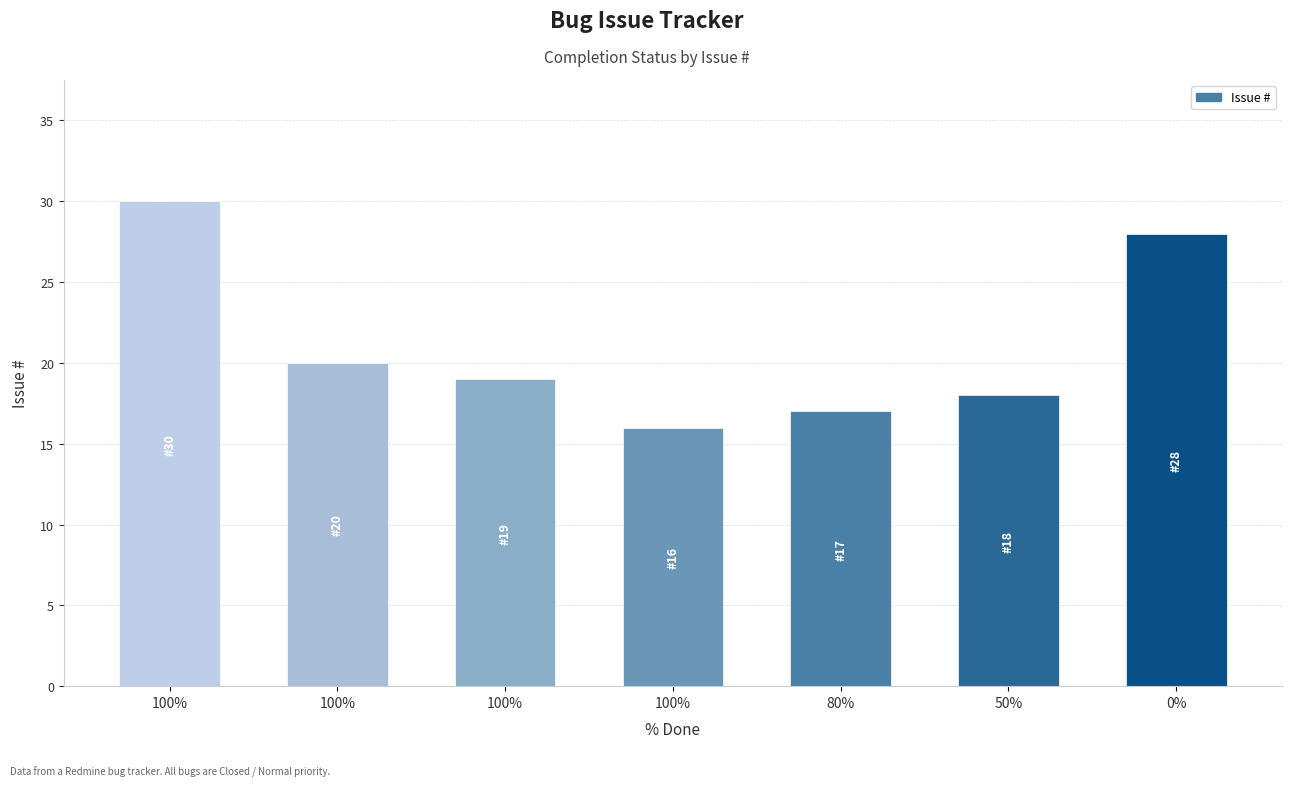

What is the difference between the maximum and second lowest values?

13